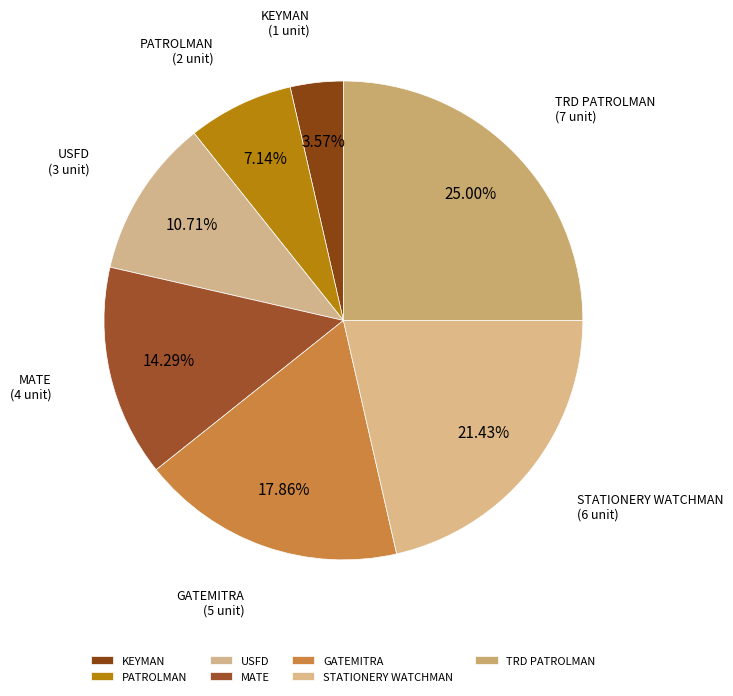

Is it true that STATIONERY WATCHMAN is 16% of the pie?

False